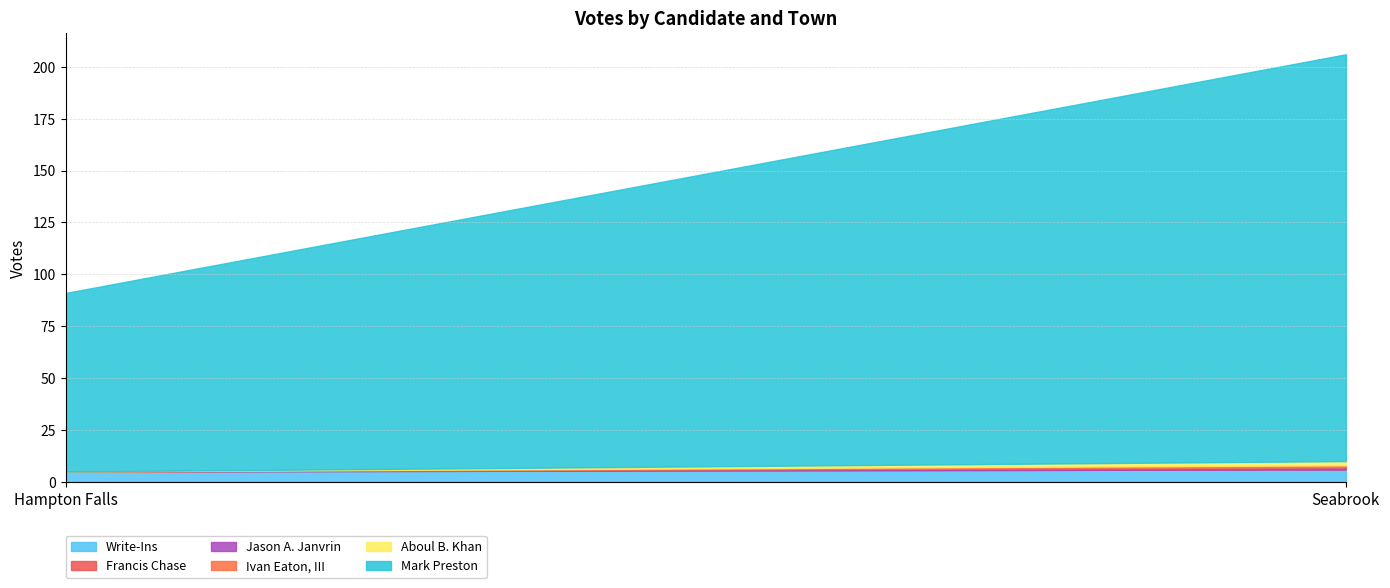

What is the greatest value displayed?

196